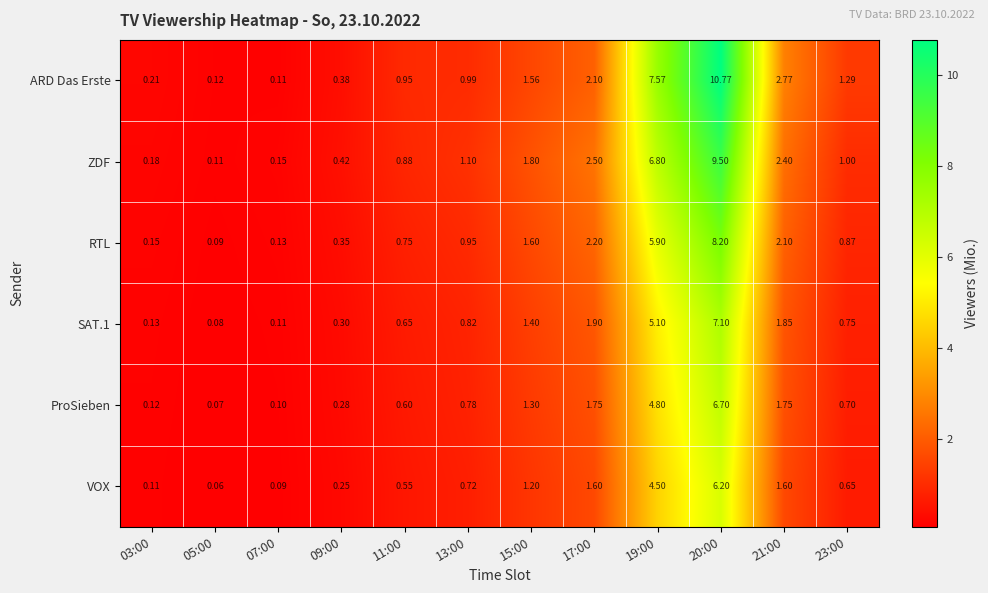

Which series has the largest range (max minus min)?

ARD Das Erste